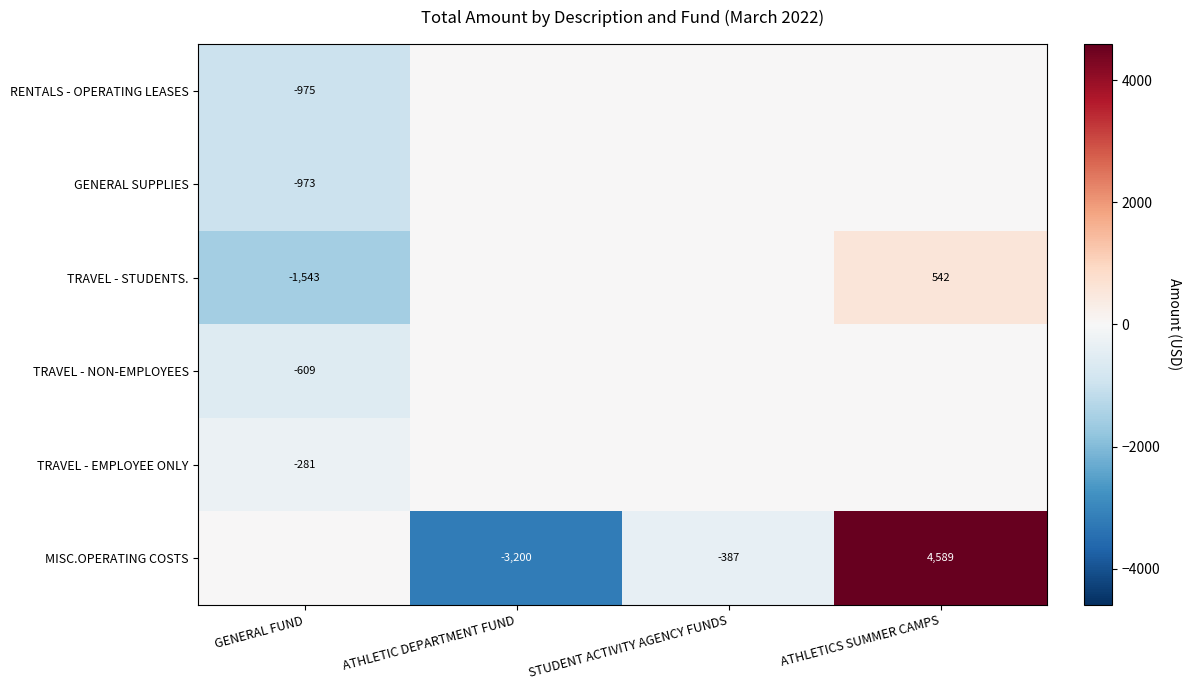

What is the total value across all series at ATHLETICS SUMMER CAMPS?

5131.7